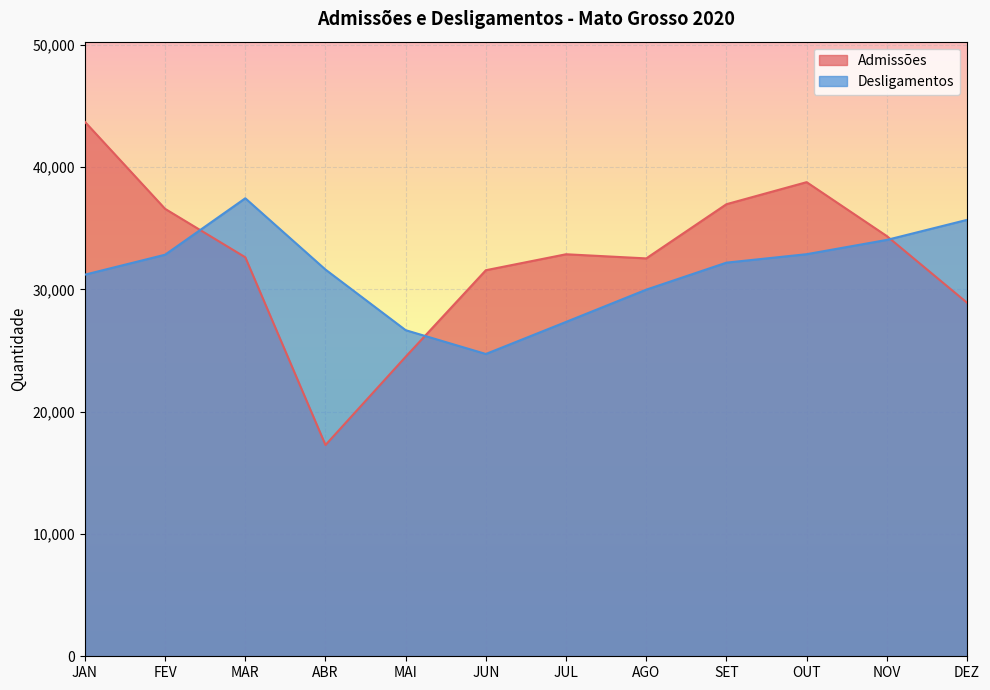

Where is the first local minimum for Desligamentos?

JUN